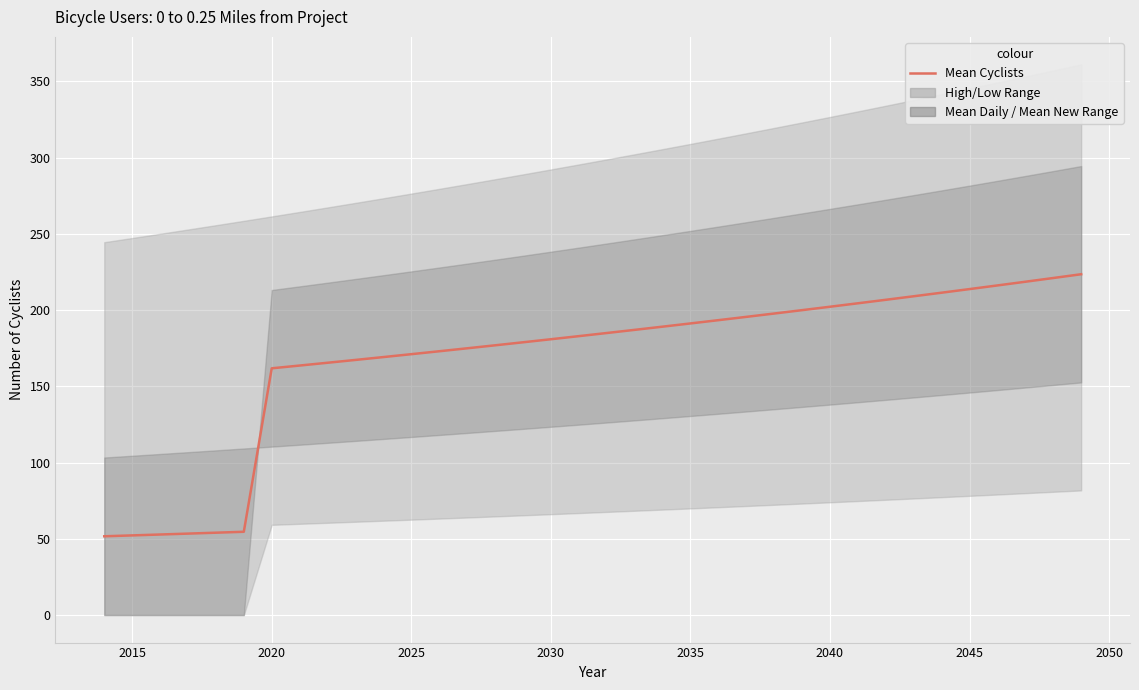

How many lines are shown in the chart?

1